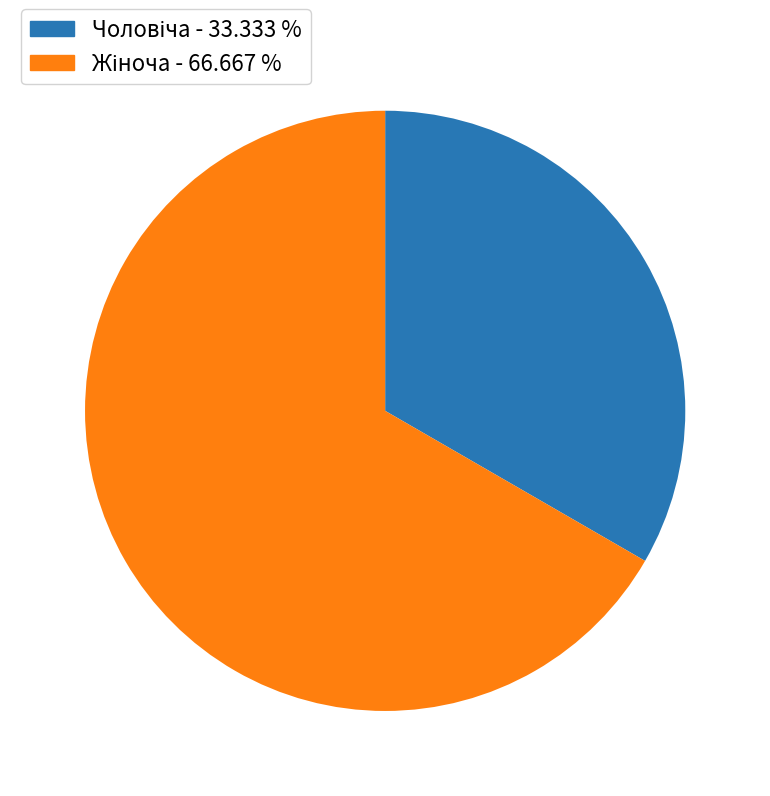

Is there any slice that represents more than half of the pie?

Yes